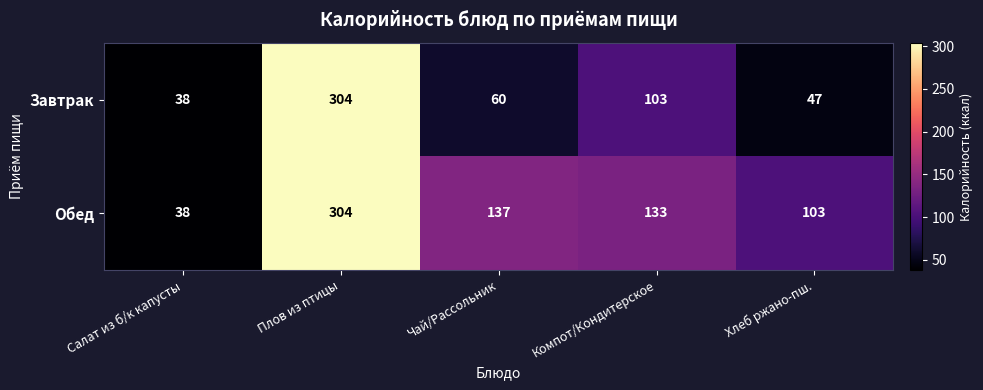

List the labels in order of Завтрак value, largest first.

Плов из птицы, Компот/Кондитерское, Чай/Рассольник, Хлеб ржано-пш., Салат из б/к капусты